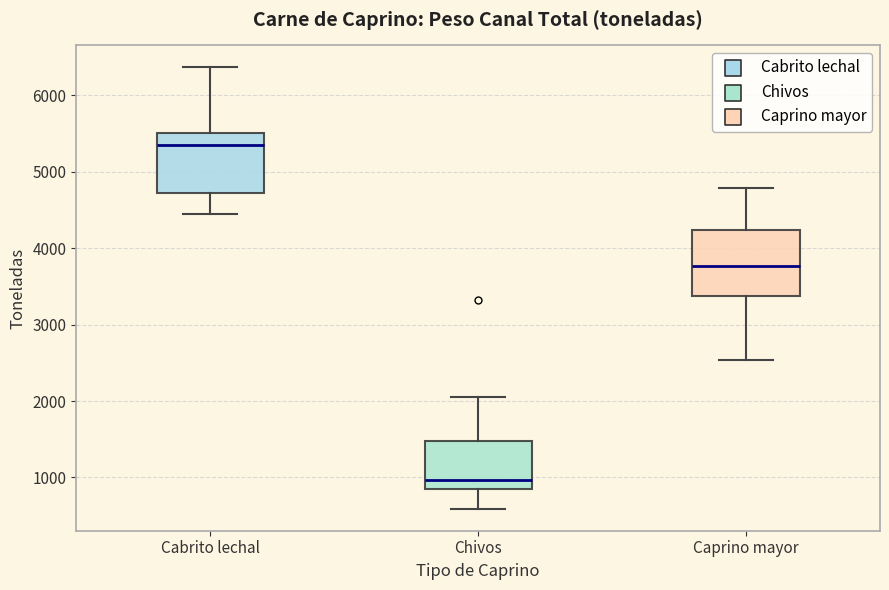

Reading left to right, transcribe this box plot: for each box, give where its median line is, the range the box spans, and where its two whiskers end, as read against the y-axis. The values are not printed on the chart, so give them approximately, as read against the axis.

Cabrito lechal: median 5400, box 4700 to 5500, whiskers 4400 to 6400
Chivos: median 1000, box 900 to 1500, whiskers 600 to 2100
Caprino mayor: median 3800, box 3400 to 4200, whiskers 2500 to 4800